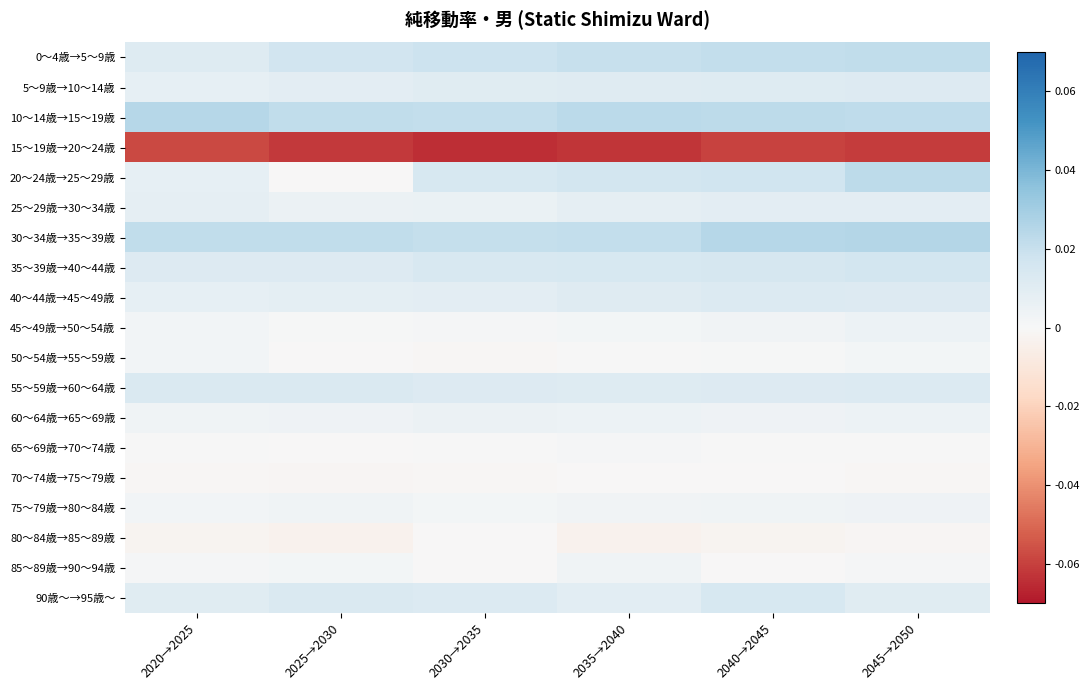

List the series in order of their peak value, highest first.

30～34歳→35～39歳, 10～14歳→15～19歳, 20～24歳→25～29歳, 0～4歳→5～9歳, 35～39歳→40～44歳, 90歳～→95歳～, 55～59歳→60～64歳, 40～44歳→45～49歳, 5～9歳→10～14歳, 25～29歳→30～34歳, 60～64歳→65～69歳, 45～49歳→50～54歳, 75～79歳→80～84歳, 85～89歳→90～94歳, 50～54歳→55～59歳, 65～69歳→70～74歳, 80～84歳→85～89歳, 70～74歳→75～79歳, 15～19歳→20～24歳